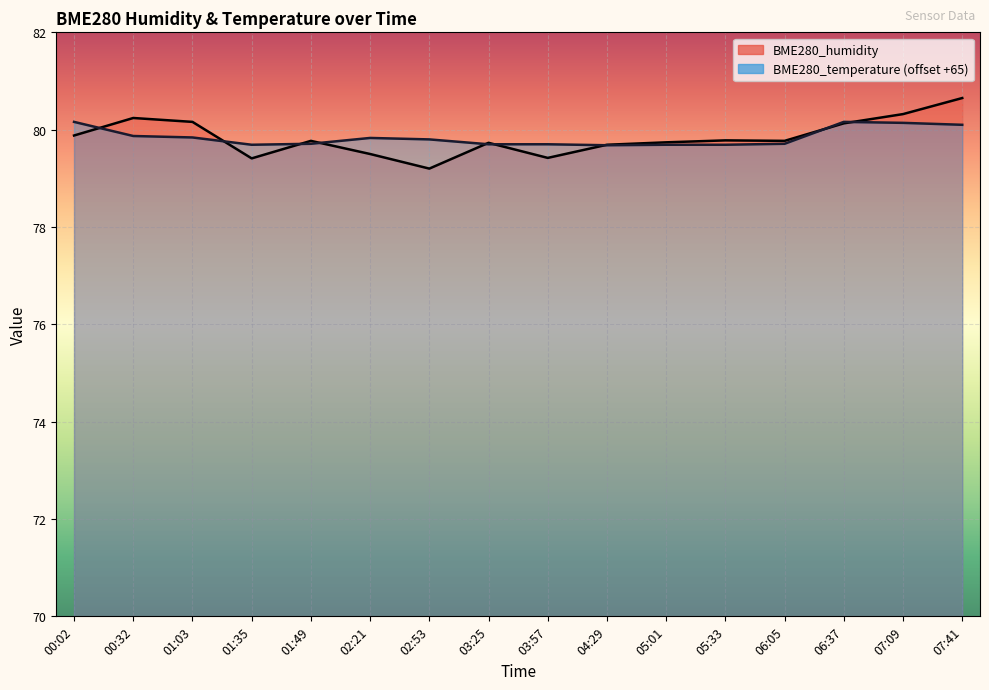

What position from the right is 03:57?

8